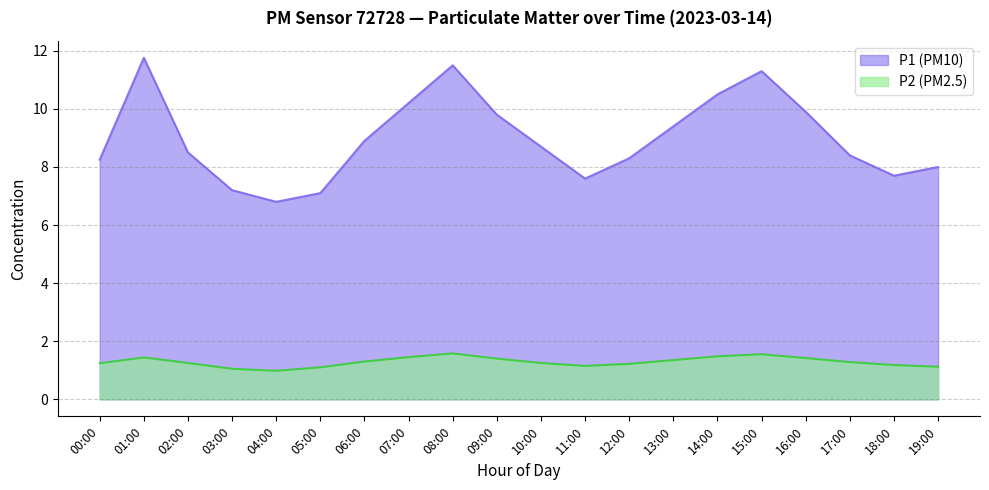

In P1, how many points are lower than both neighbors (excluding endpoints)?

2